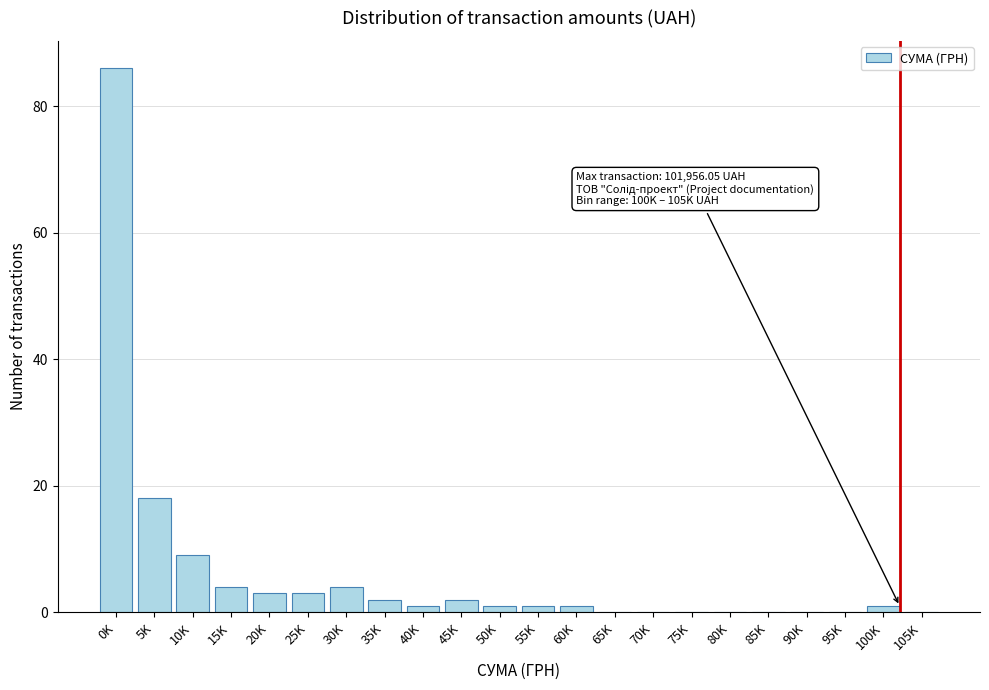

Reading left to right, what are all the values shown in this chart?

0K=86	5K=18	10K=9	15K=4	20K=3	25K=3	30K=4	35K=2	40K=1	45K=2	50K=1	55K=1	60K=1	65K=0	70K=0	75K=0	80K=0	85K=0	90K=0	95K=0	100K=1	105K=0